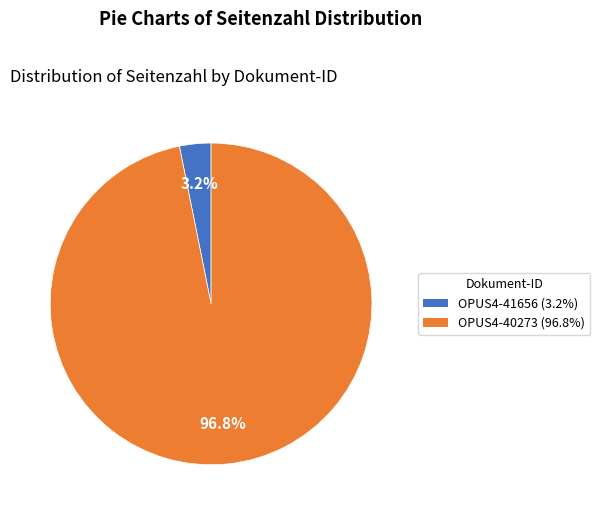

Which category has the smallest portion of the pie?

OPUS4-41656